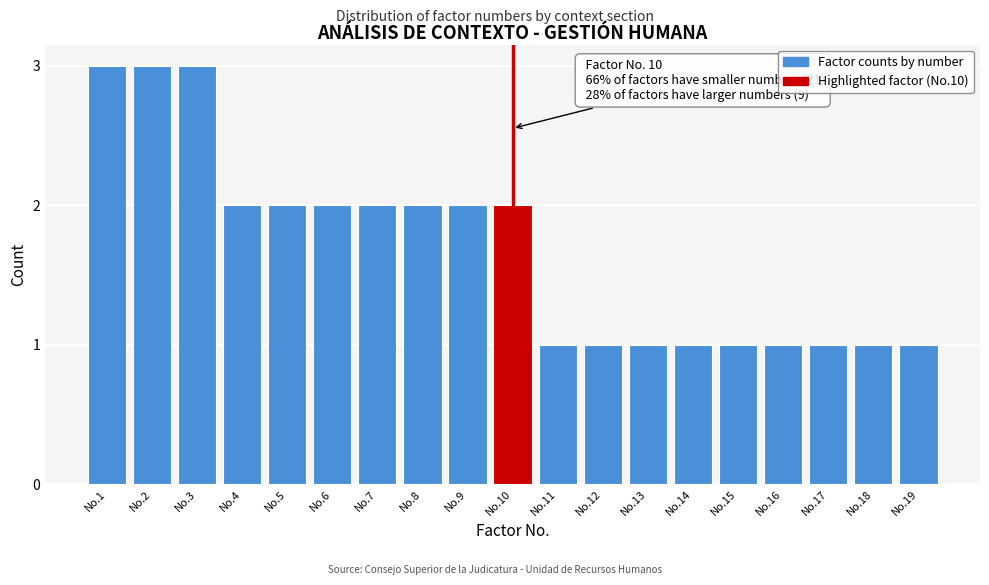

Reading left to right, list all the values displayed in this chart.

No.1=3	No.2=3	No.3=3	No.4=2	No.5=2	No.6=2	No.7=2	No.8=2	No.9=2	No.10=2	No.11=1	No.12=1	No.13=1	No.14=1	No.15=1	No.16=1	No.17=1	No.18=1	No.19=1